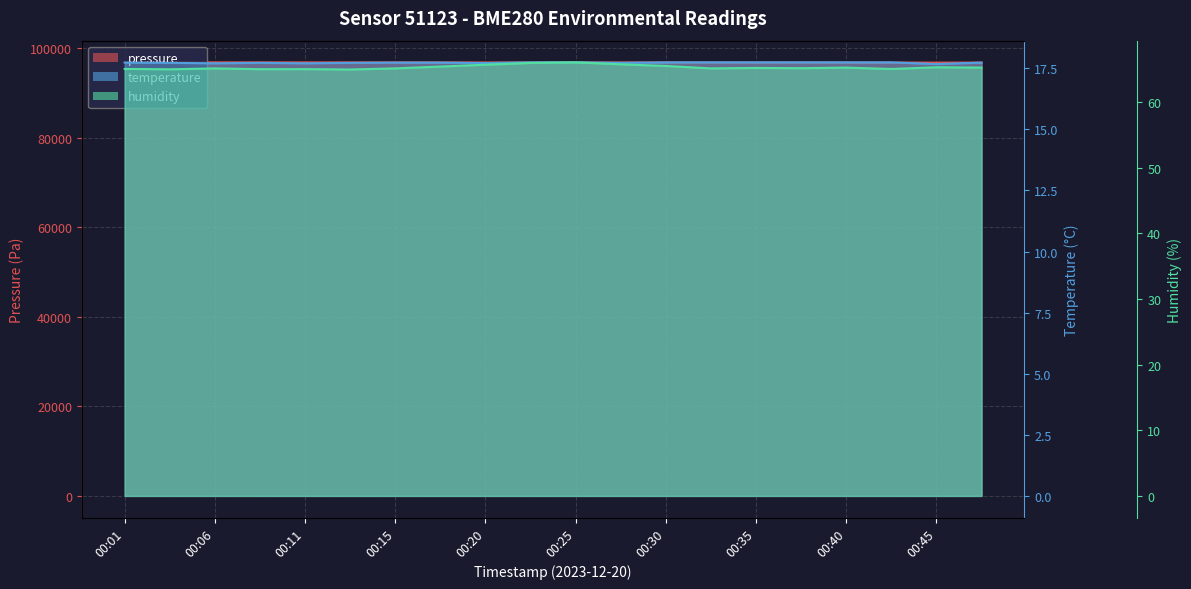

True or false: temperature and humidity cross at least once.

False